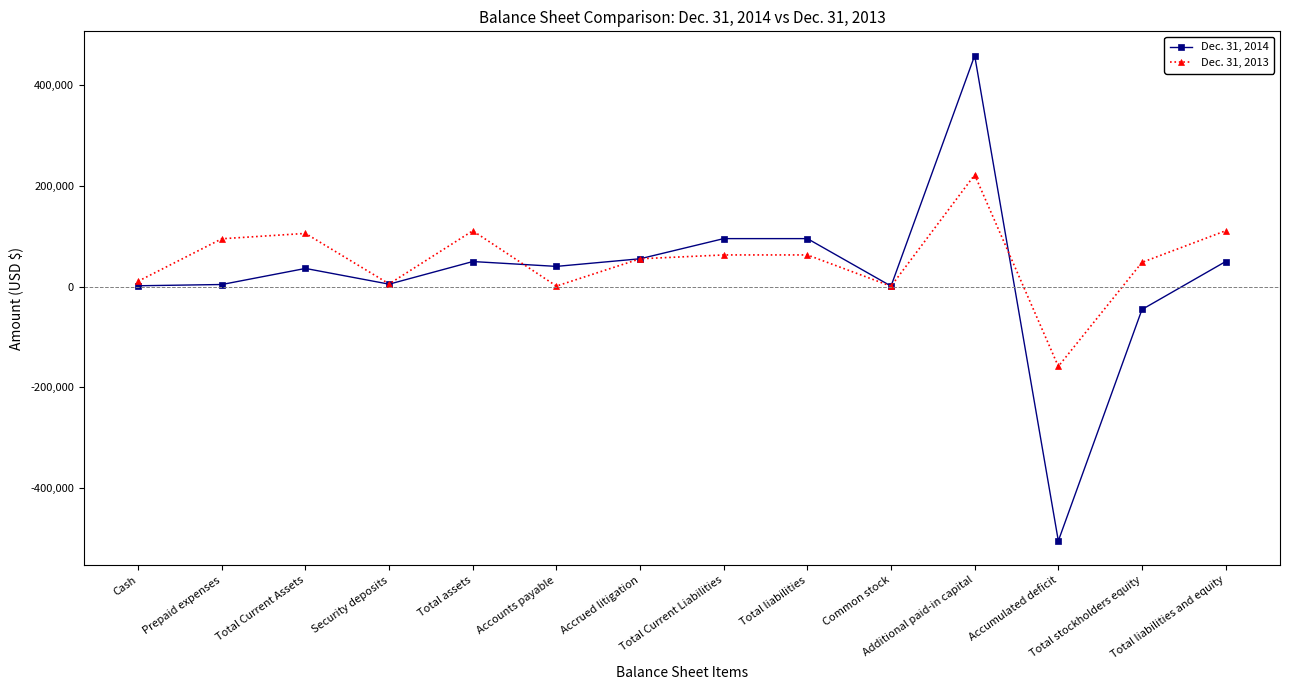

The Dec. 31, 2013 series shows 221977 at Additional paid-in capital. True or false?

True